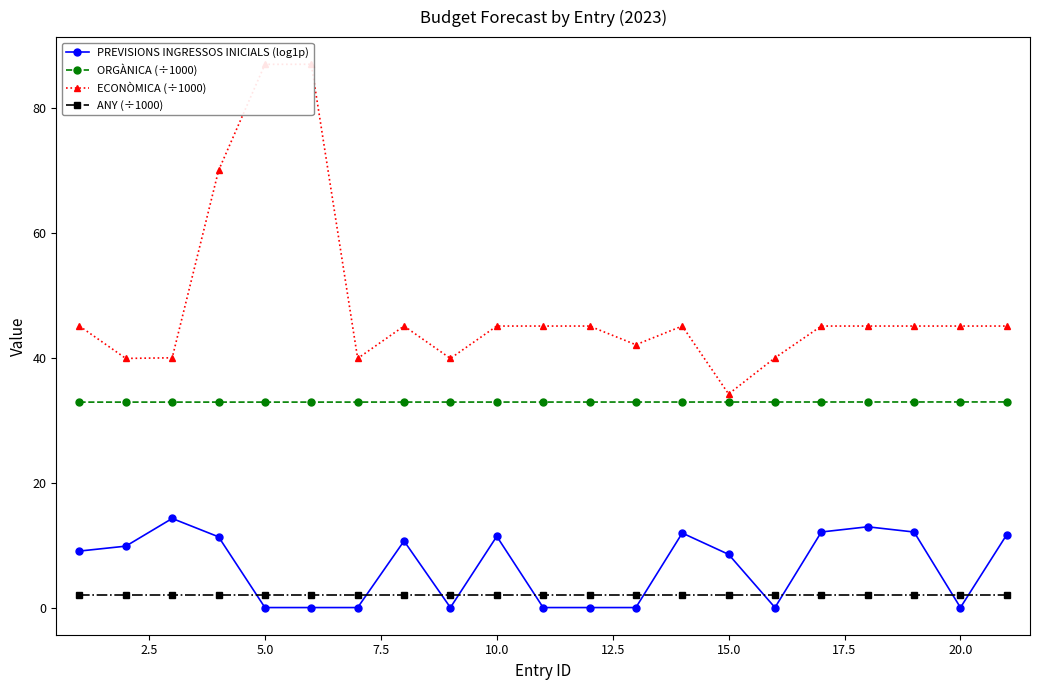

Rank the series by their maximum value, from highest to lowest.

ECONÒMICA (÷1000), ORGÀNICA (÷1000), PREVISIONS INGRESSOS INICIALS (log1p), ANY (÷1000)